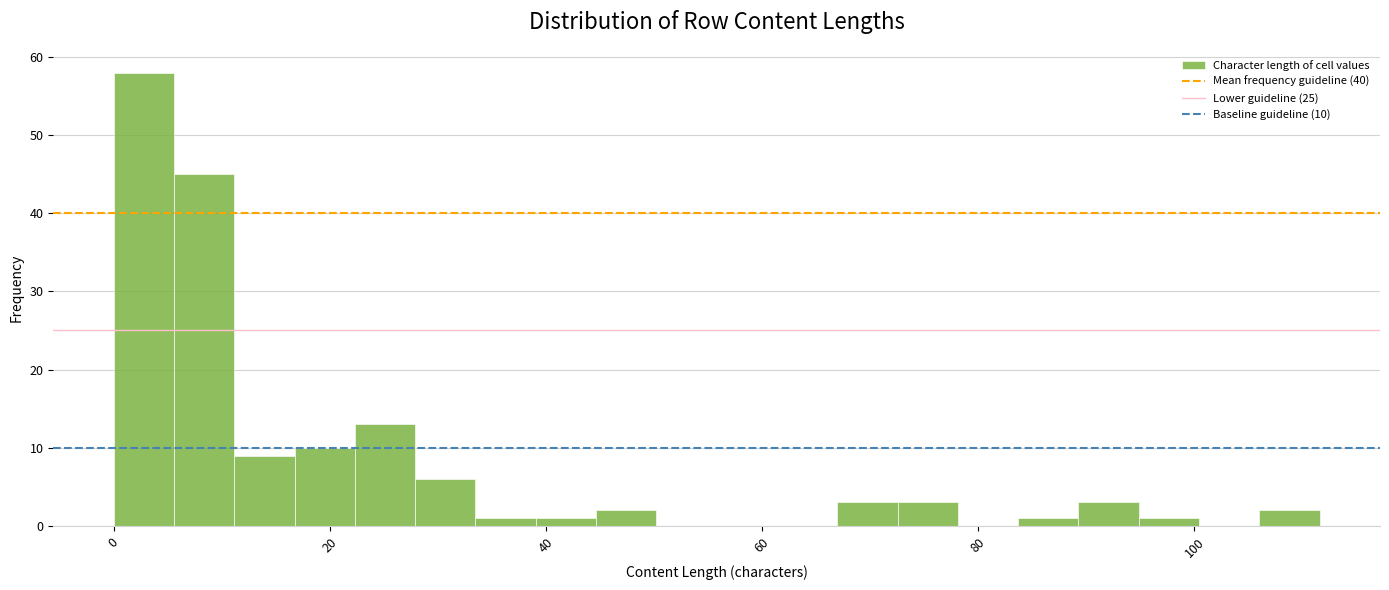

Read against the x-axis, roughly where is the centre of the tallest bar?

2